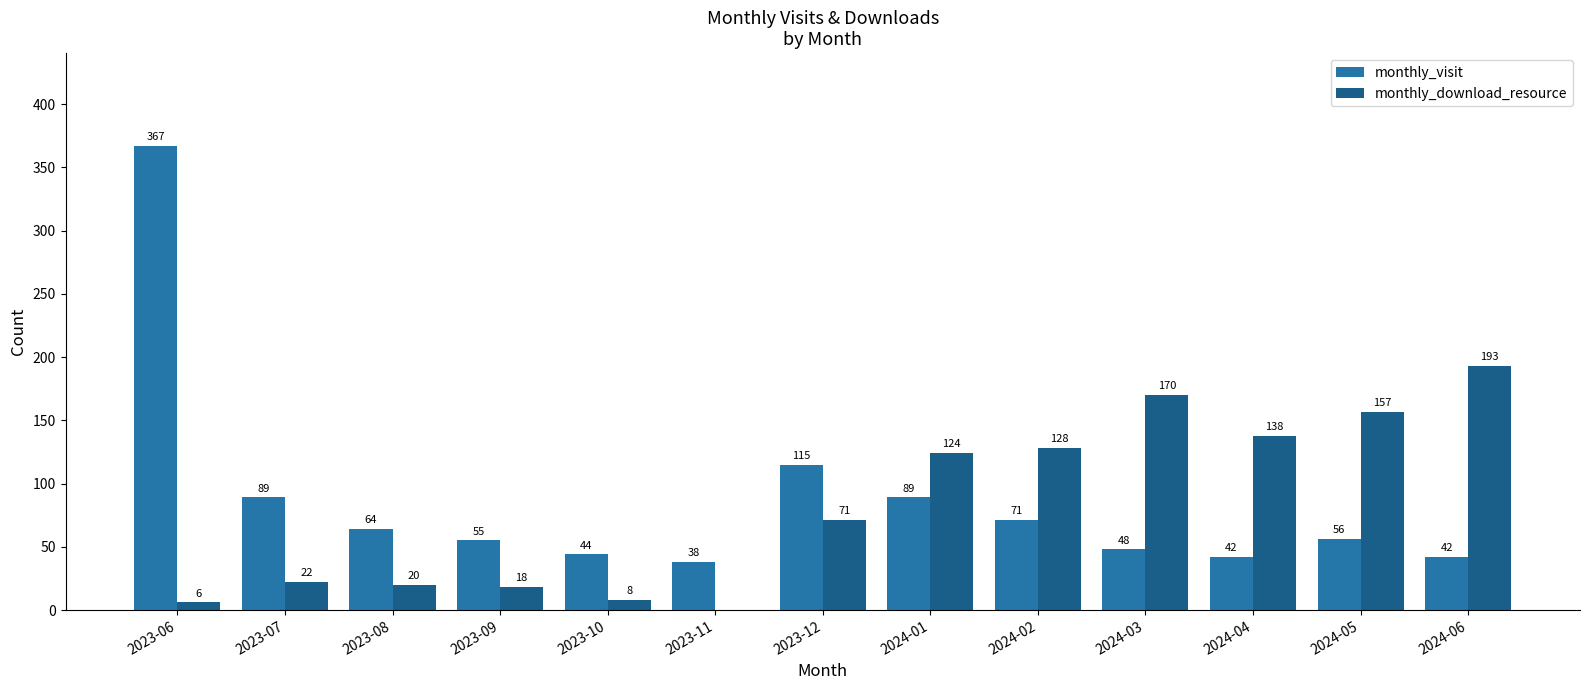

How many groups of bars are there?

13